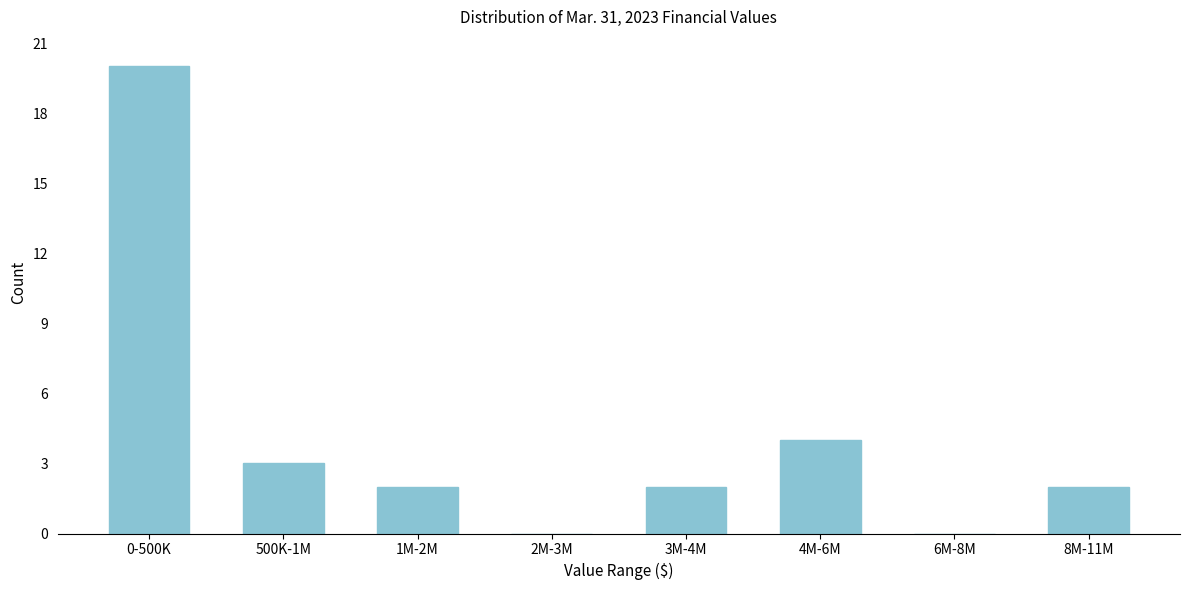

Reading left to right, what are all the values shown in this chart?

0-500K=20	500K-1M=3	1M-2M=2	2M-3M=0	3M-4M=2	4M-6M=4	6M-8M=0	8M-11M=2